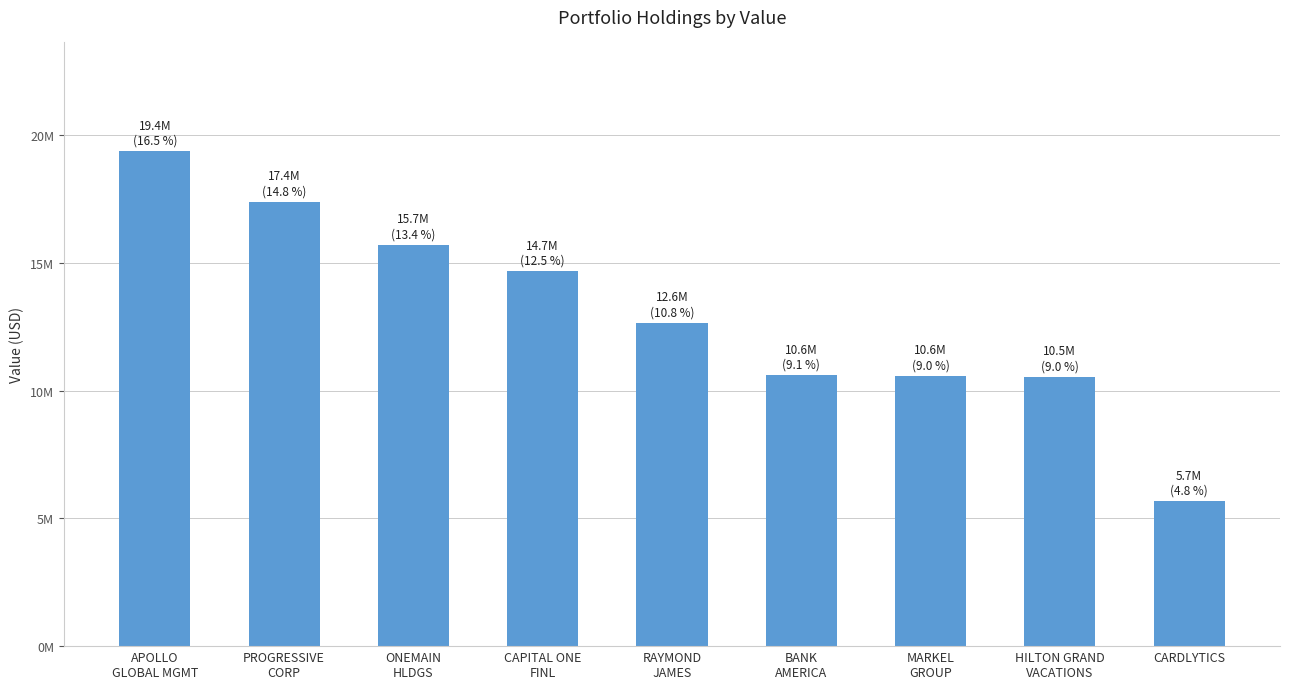

What is the ratio of the value at CARDLYTICS to the value at APOLLO
GLOBAL MGMT?

0.3